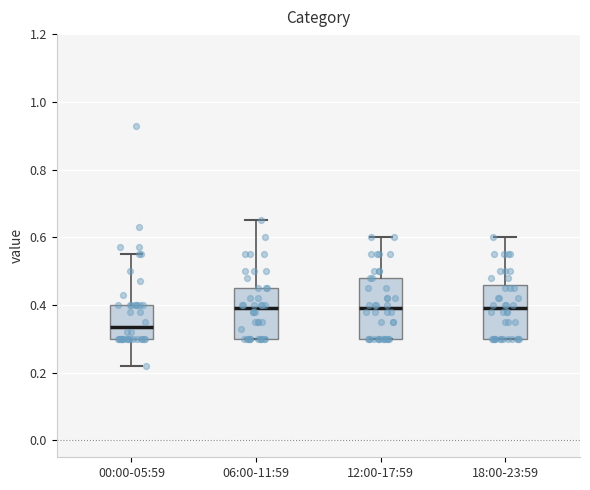

Which box's median line is the lowest?

00:00-05:59